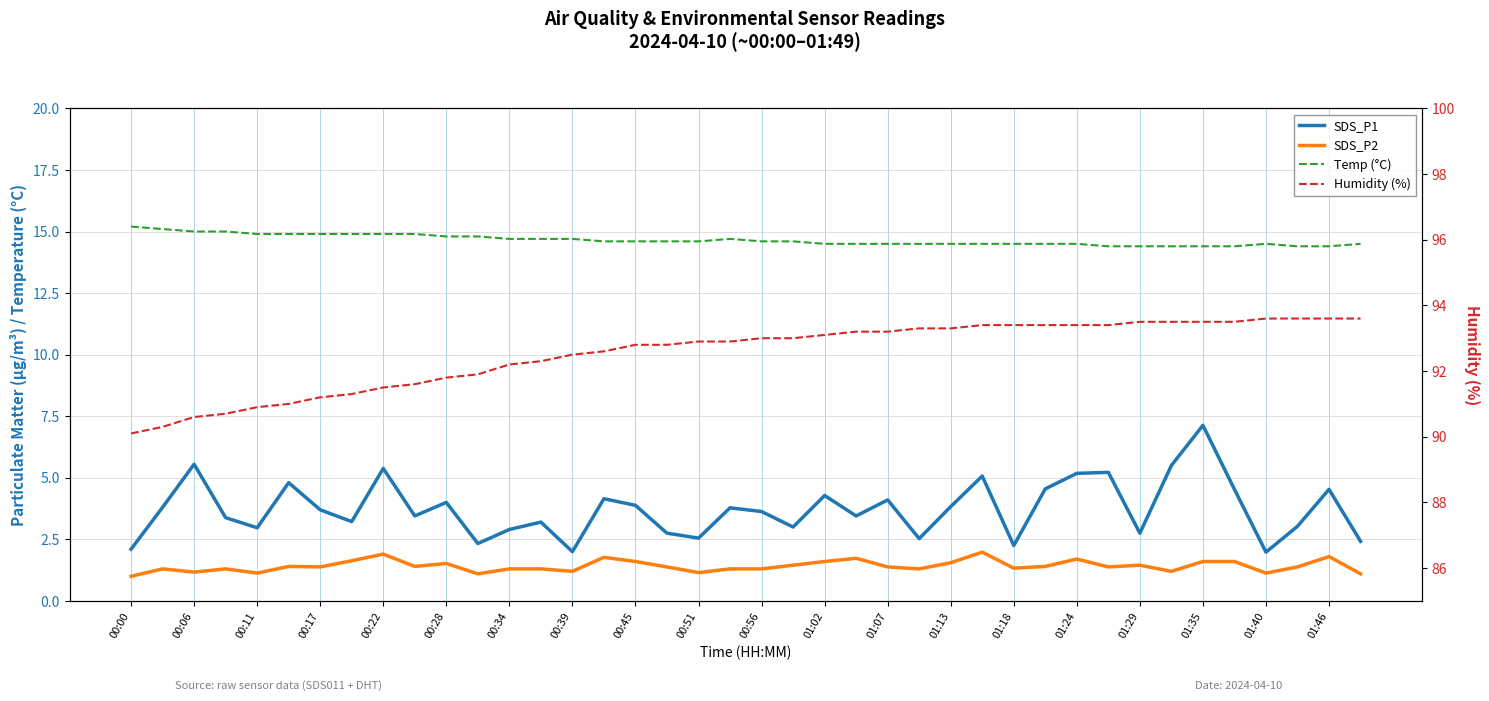

At how many categories does at least one series exceed 52?

40